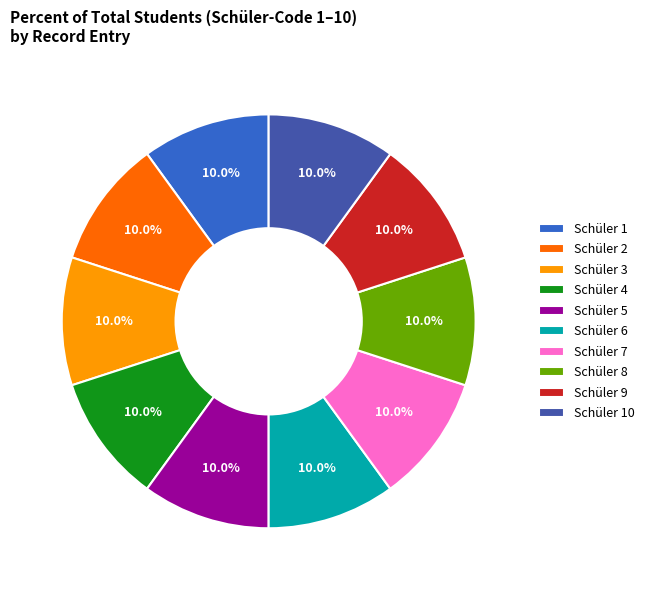

To the nearest percent, what is the difference between the largest and smallest slice percentages?

0%